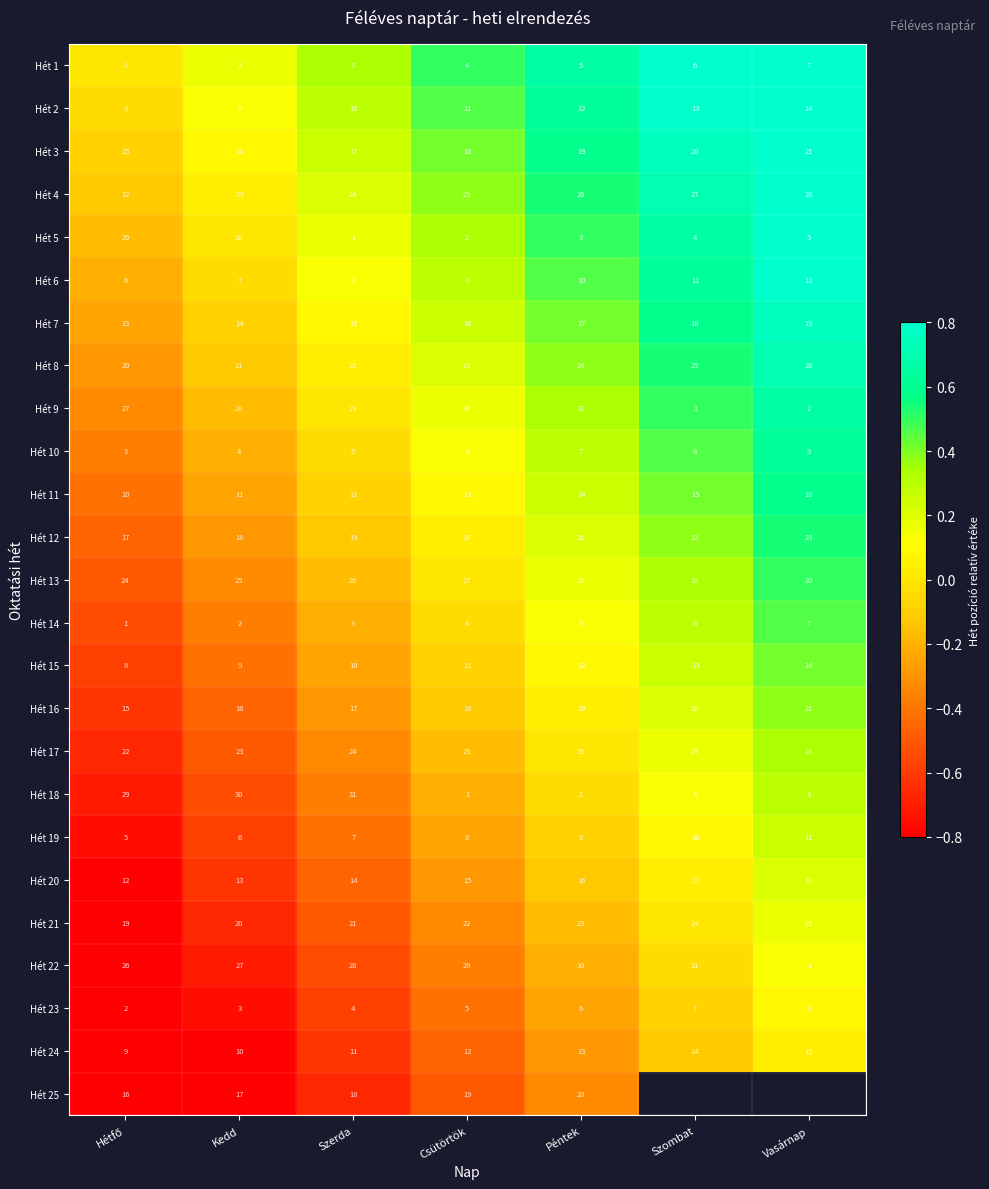

What is the average value of the Hét 13 series?

27